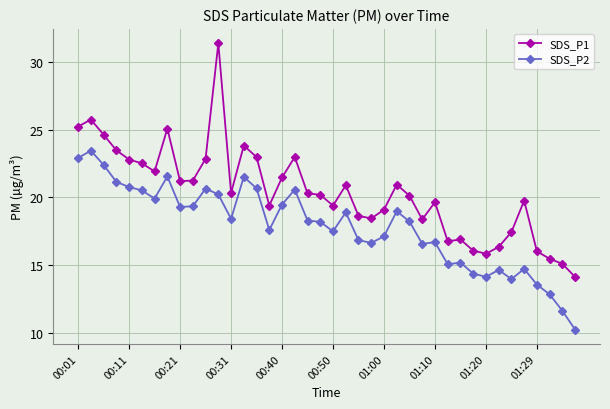

True or false: SDS_P1 and SDS_P2 cross at least once.

False